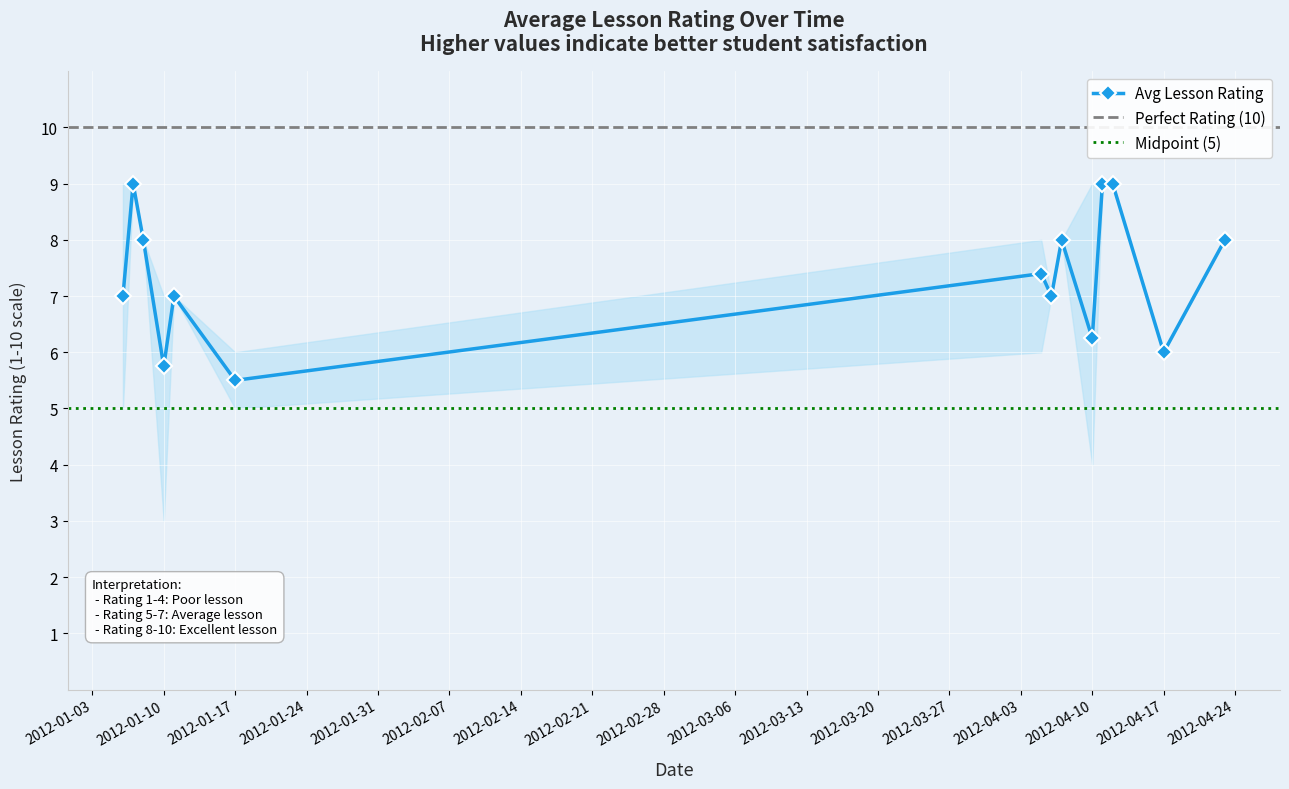

How many interior local peaks (higher than both neighbors) does the data have?

4